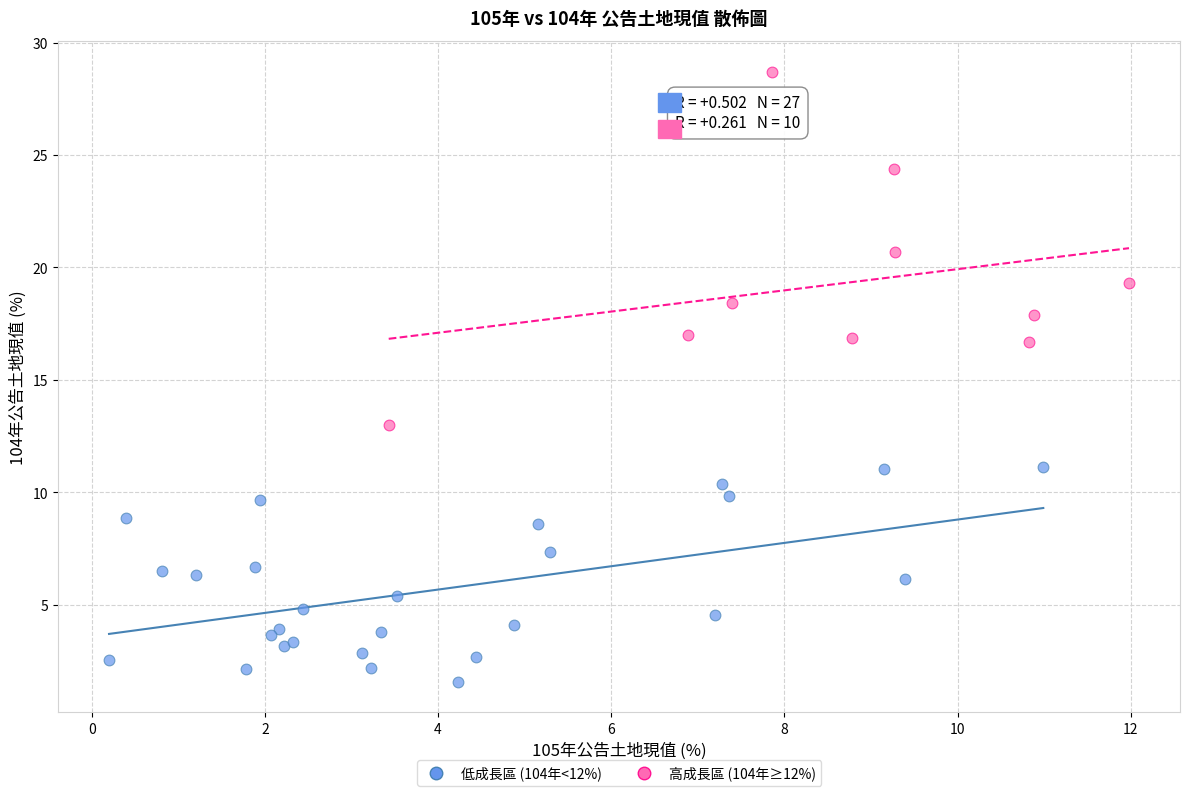

Which series has the largest Y range (max minus min)?

高成長區 (104年≥12%)